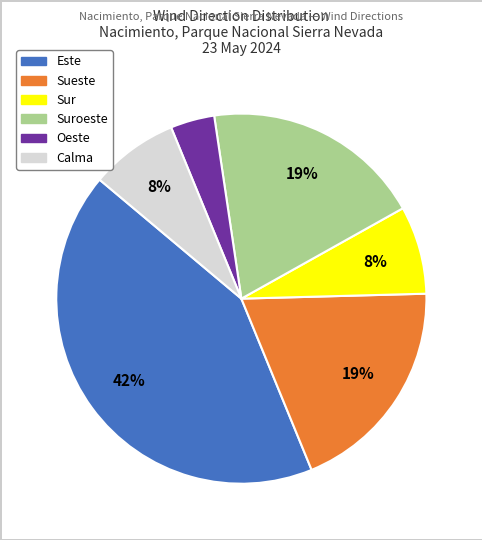

Does any single category account for the majority?

No